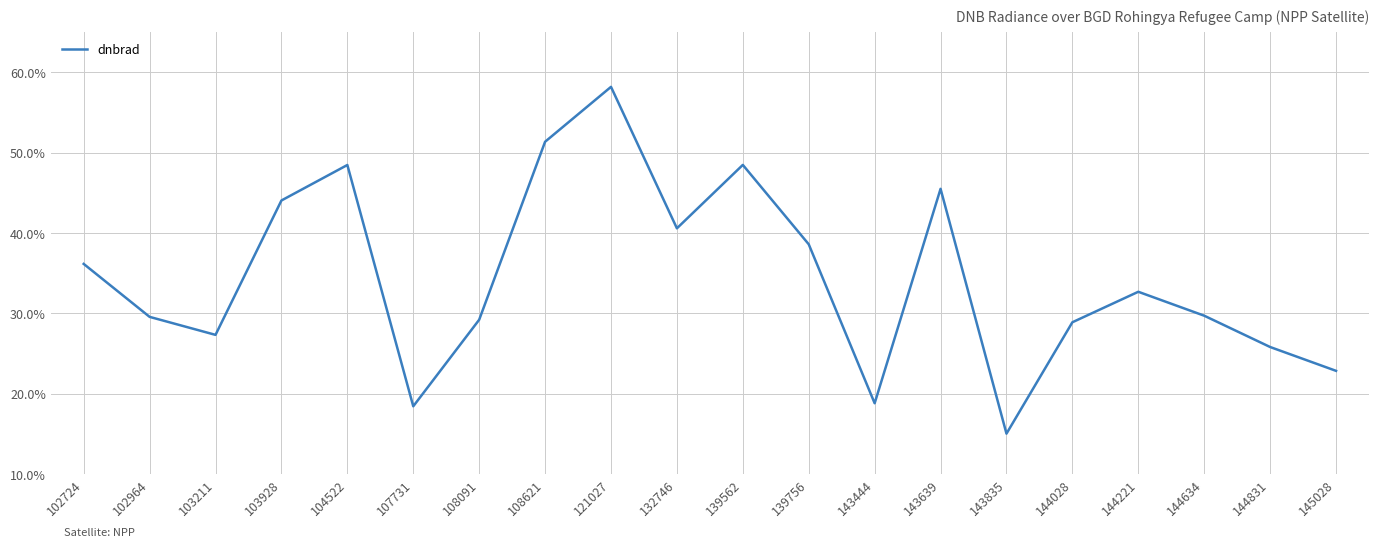

Does the chart display data point markers on the line(s)?

No